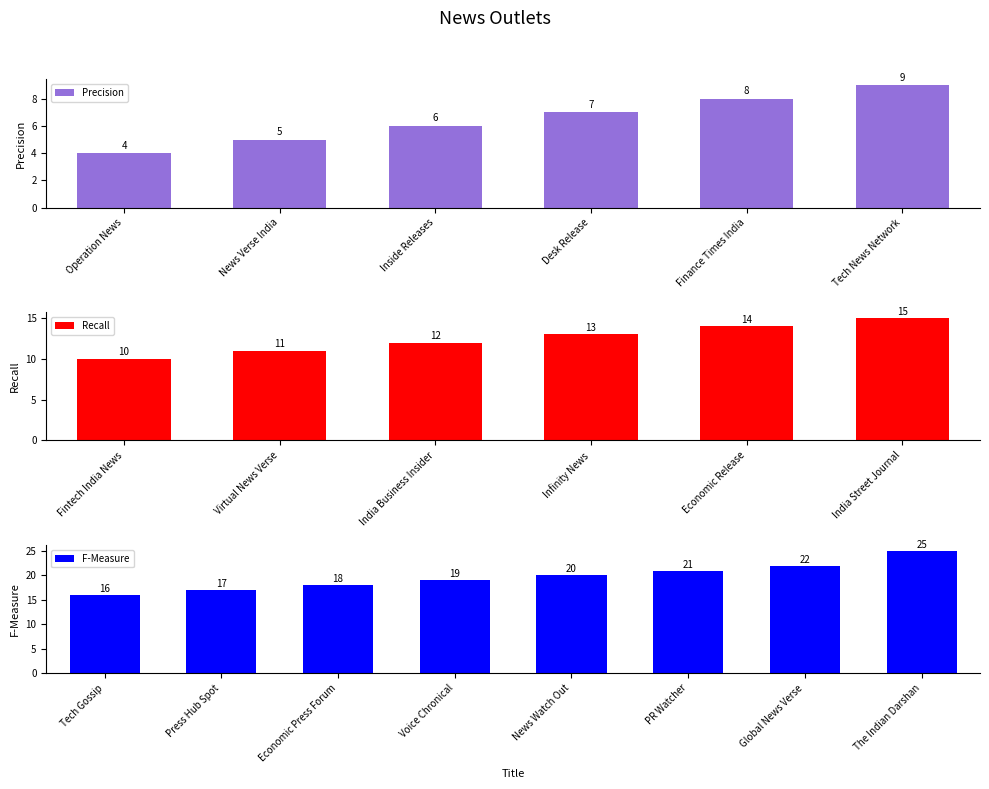

List the labels in order of value, largest first.

The Indian Darshan, Global News Verse, PR Watcher, News Watch Out, Voice Chronical, Economic Press Forum, Press Hub Spot, Tech Gossip, India Street Journal, Economic Release, Infinity News, India Business Insider, Virtual News Verse, Fintech India News, Tech News Network, Finance Times India, Desk Release, Inside Releases, News Verse India, Operation News